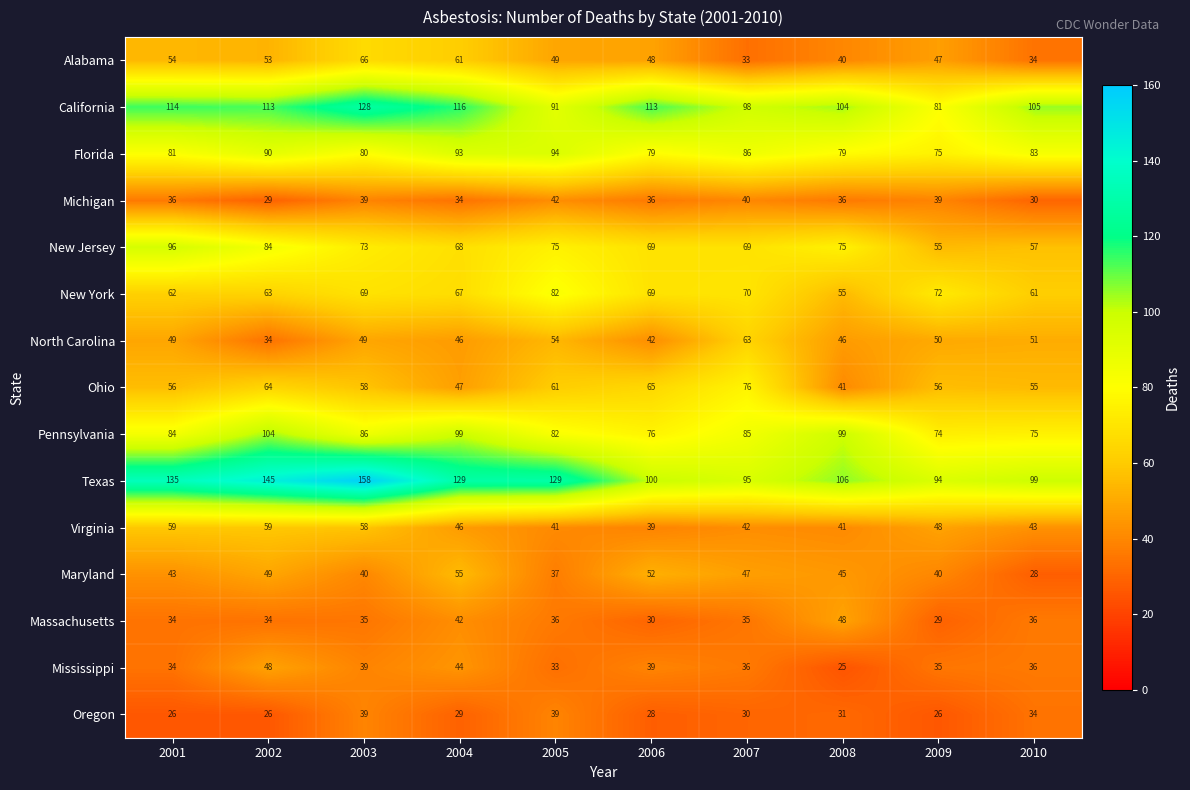

At 2007, list the series in order from smallest to largest.

Oregon, Alabama, Massachusetts, Mississippi, Michigan, Virginia, Maryland, North Carolina, New Jersey, New York, Ohio, Pennsylvania, Florida, Texas, California